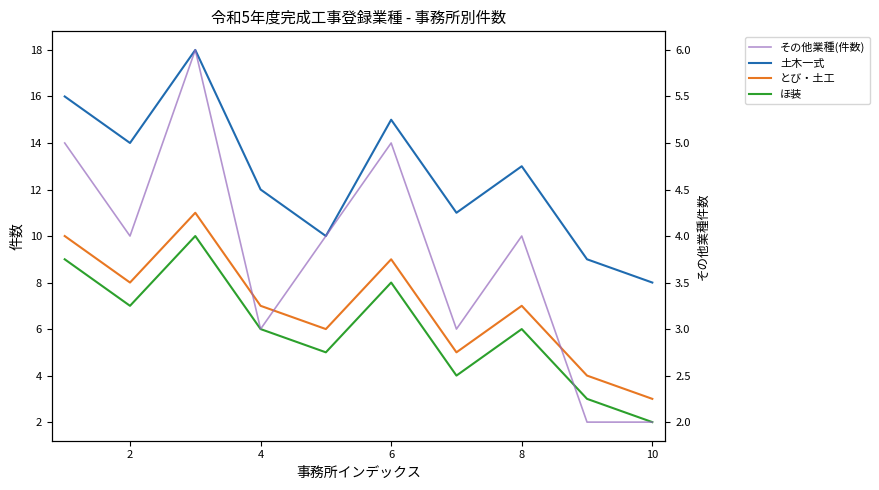

What is the difference between the maximum and minimum values in the その他業種(件数) series?

4